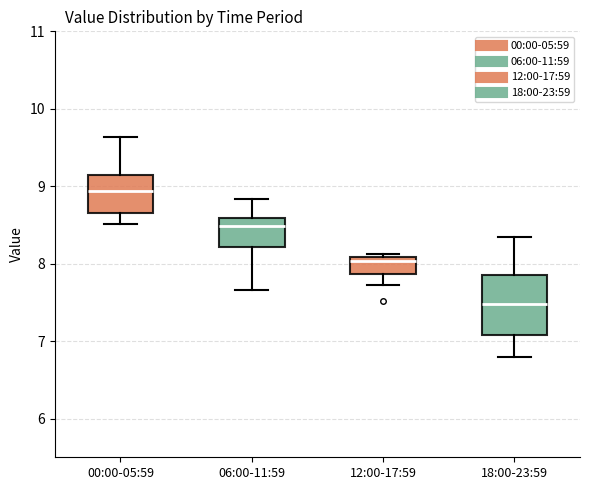

Where does the upper whisker of the box for 18:00-23:59 end on the y-axis? The values are not printed on the chart, so give them approximately, as read against the axis.

8.4